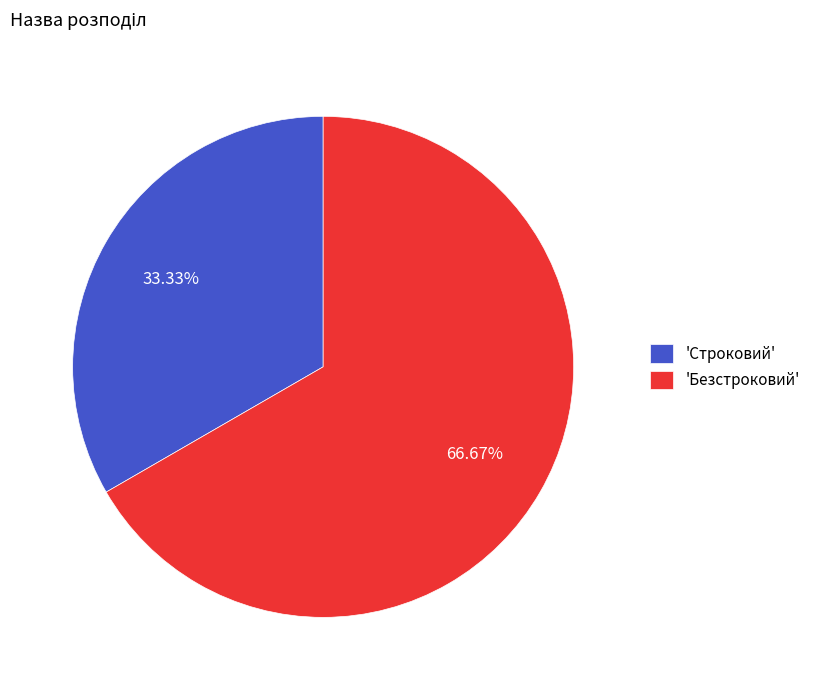

What is the smallest slice in the pie chart?

'Строковий'